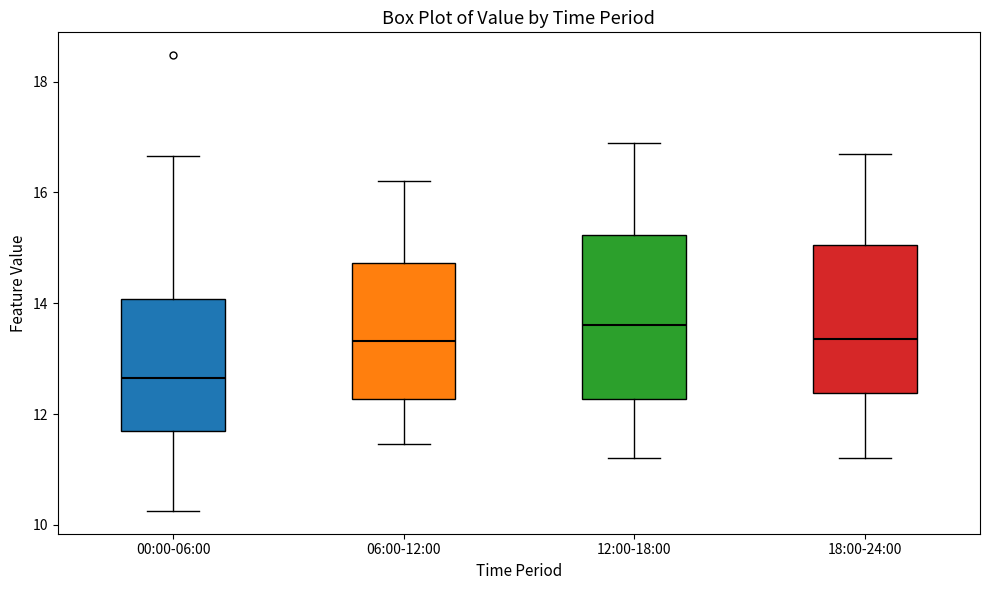

Comparing the boxes themselves (not the whiskers), which one is the tallest?

12:00-18:00